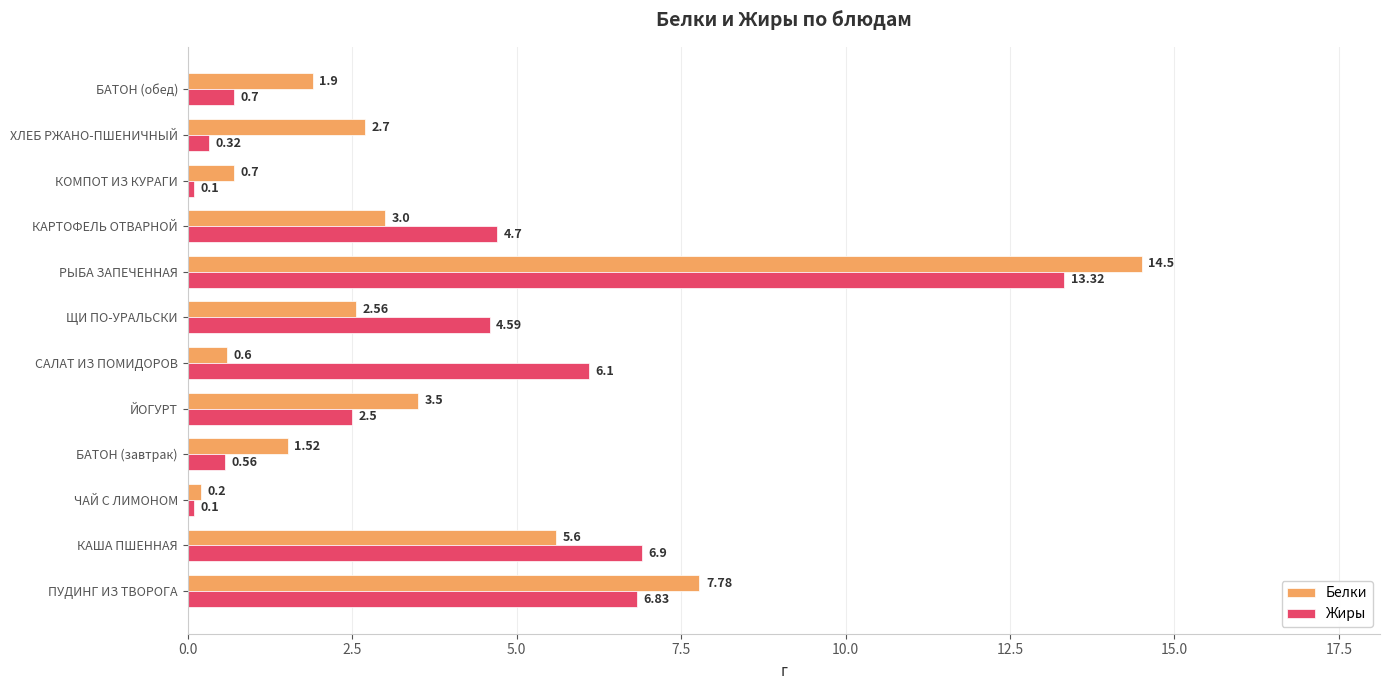

Rank the series by their average value, from highest to lowest.

Жиры, Белки